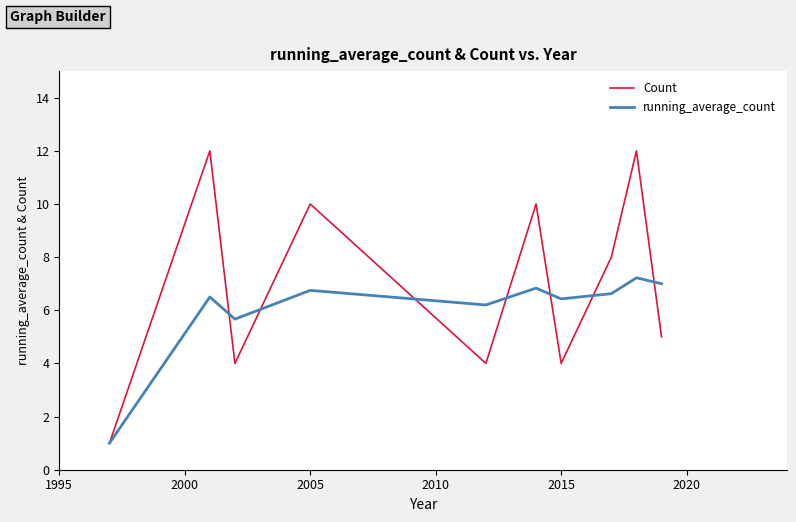

Which series has the widest spread of values?

Count